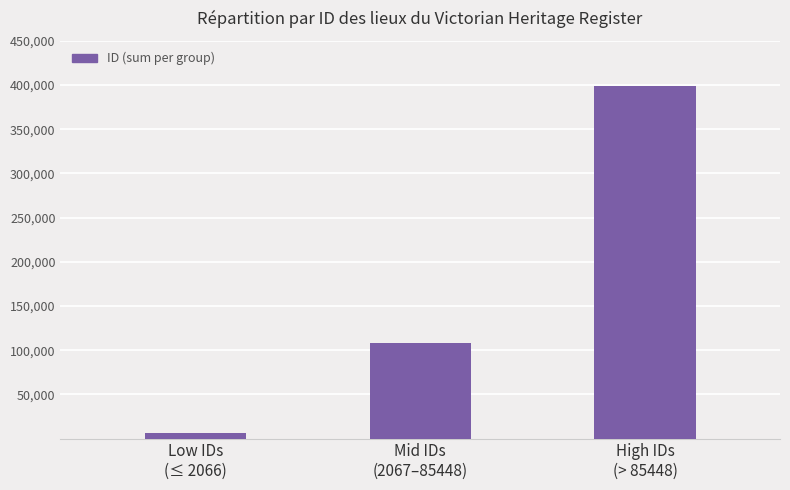

What is the smallest value displayed?

6412